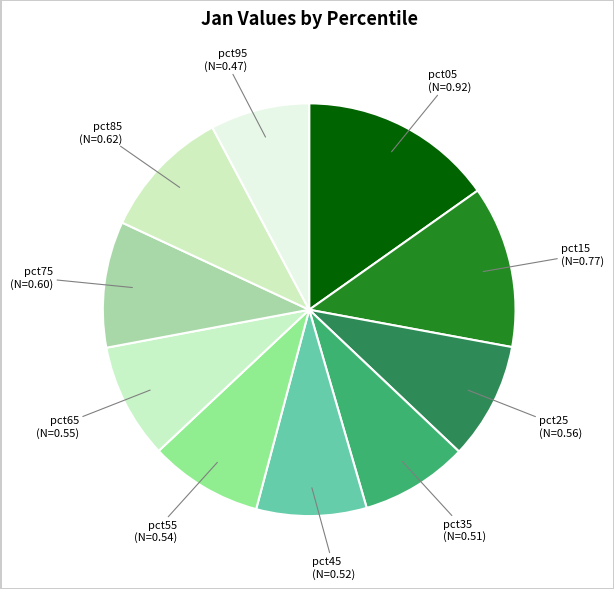

Is there a majority slice in this chart?

No